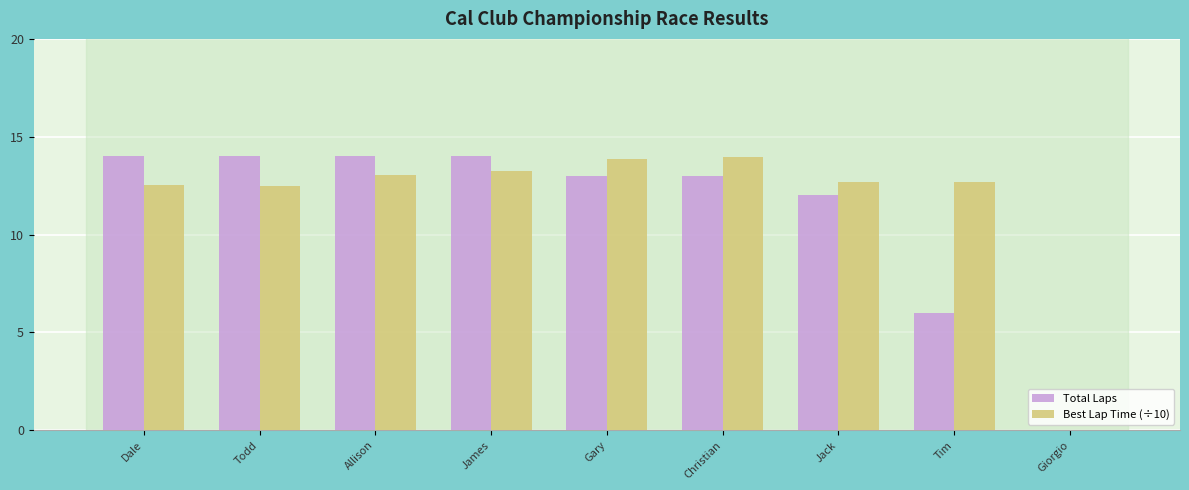

Is it true that Best Lap Time (÷10) equals 13.3 at James?

True